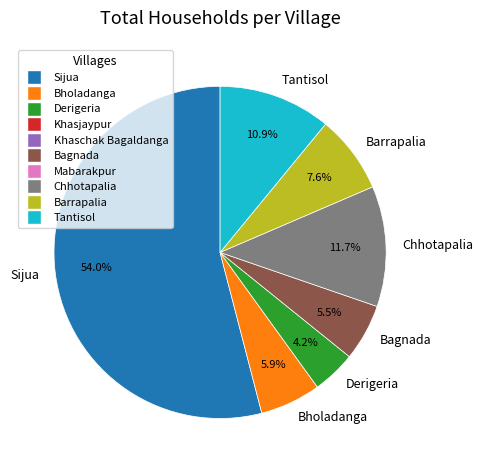

Is there a majority slice in this chart?

Yes